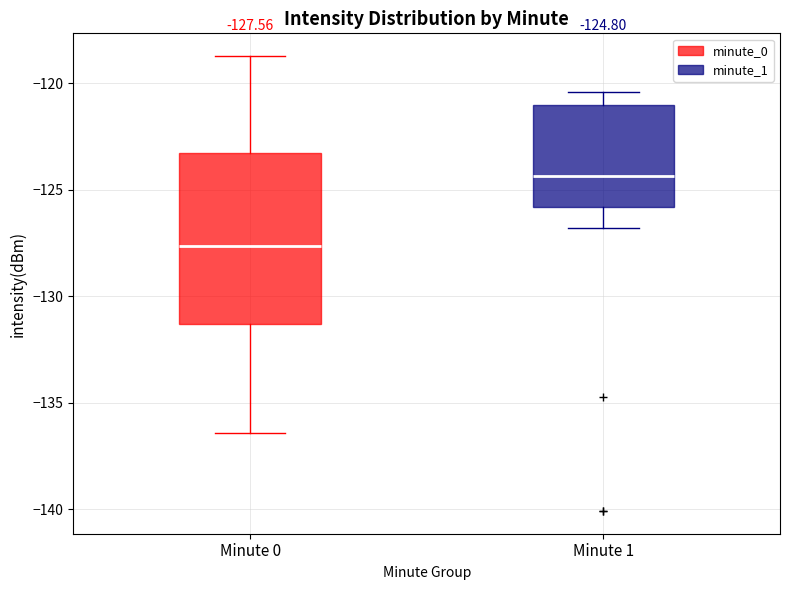

Which box's median line is the highest?

Minute 1